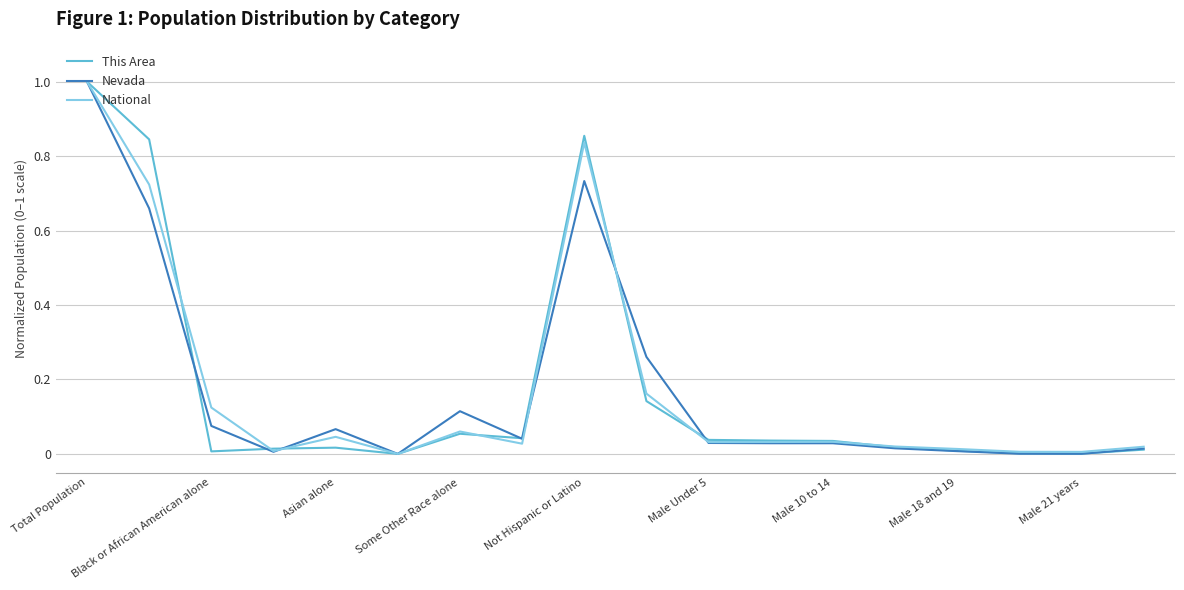

Does the chart display data point markers on the line(s)?

No